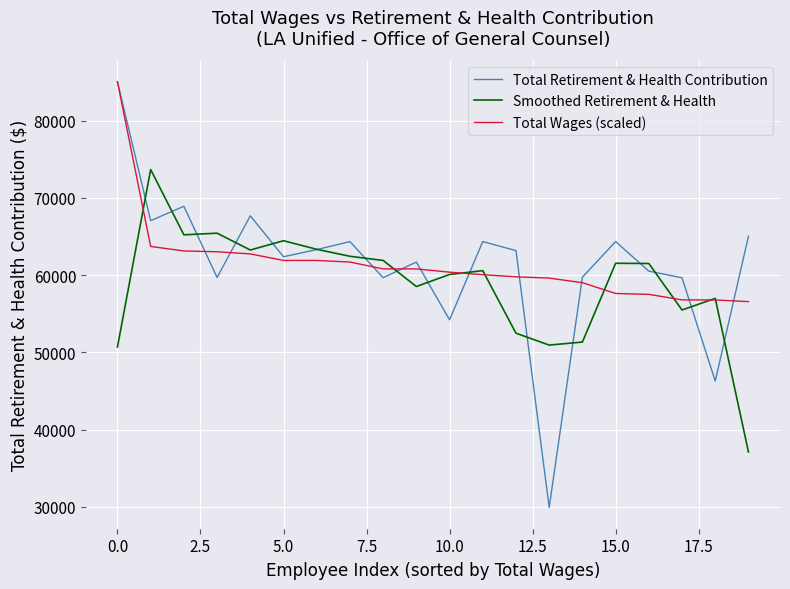

How many intersections are there between Smoothed Retirement & Health and Total Retirement & Health Contribution?

16